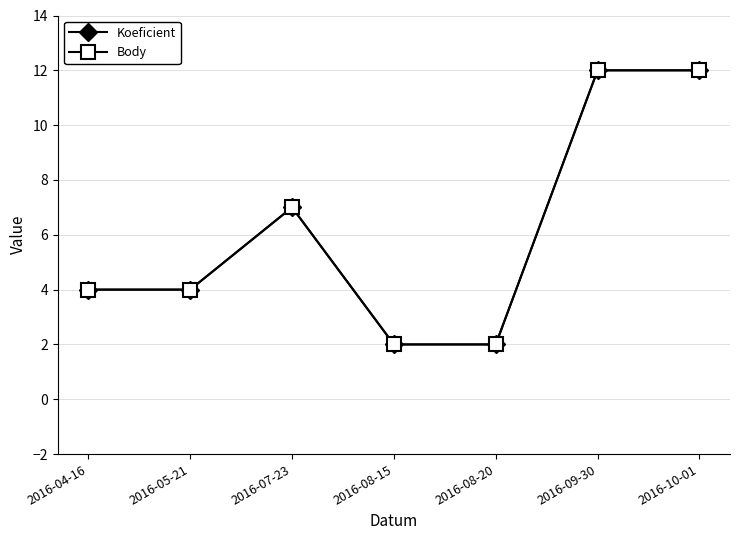

True or false: Body and Koeficient intersect in this chart.

False